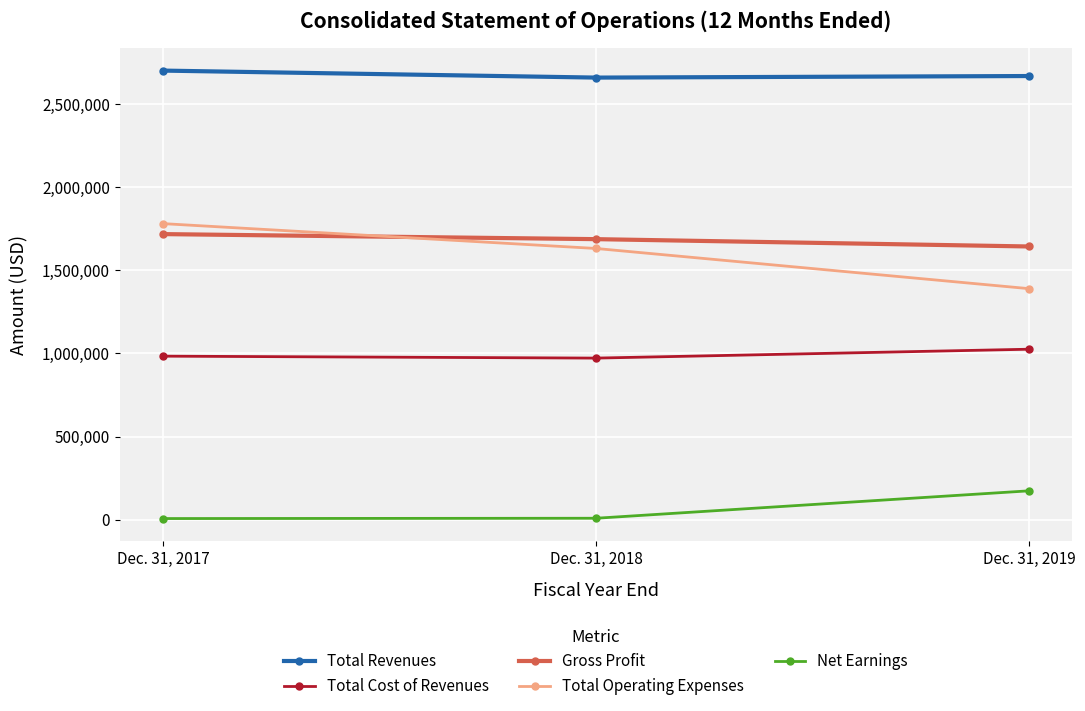

What is the maximum value shown in the chart?

2702540